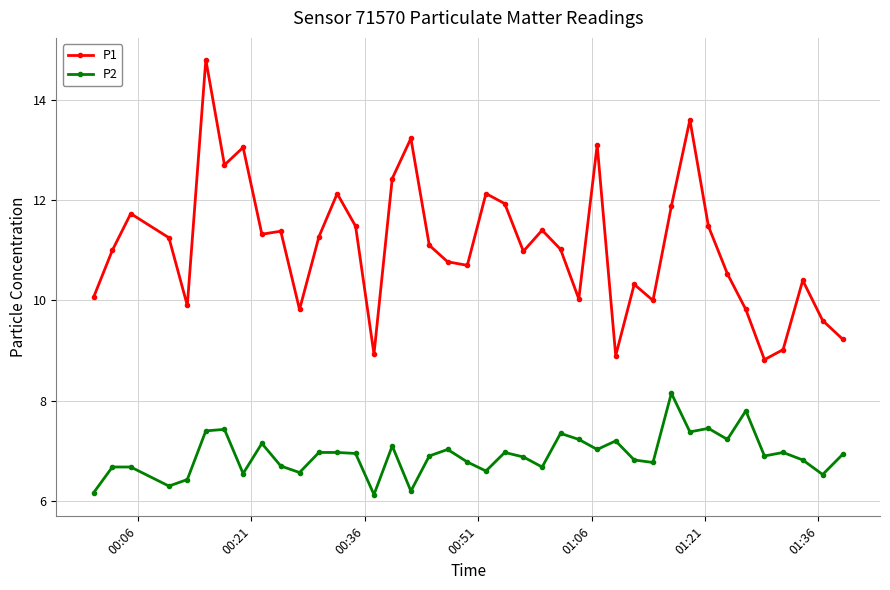

True or false: P1 has more than 0 points higher than both neighbors.

True